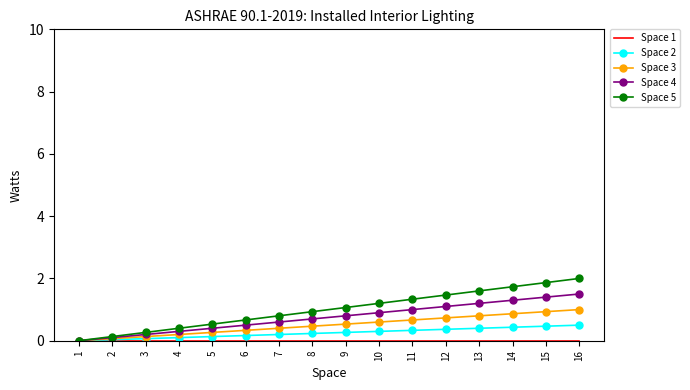

Which series has the largest total across all categories?

Space 5